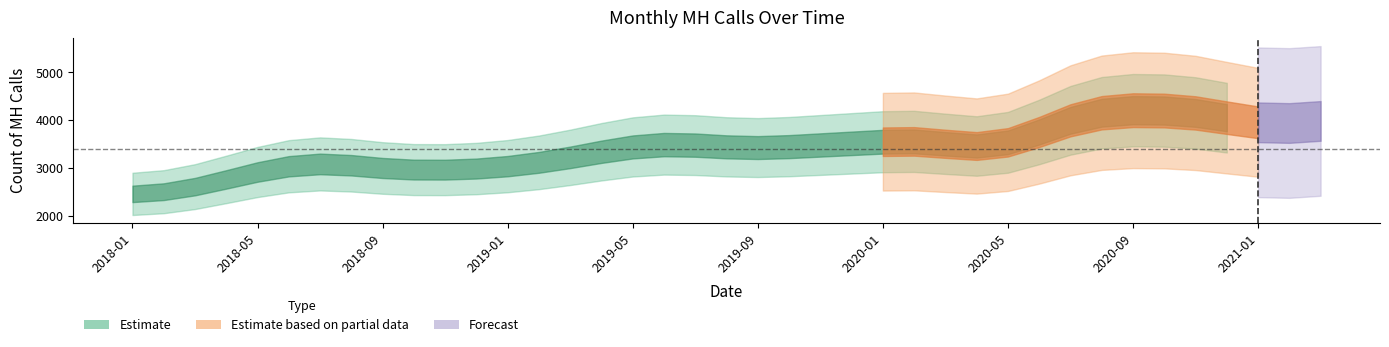

What is the ratio of the value at 2018-05 to the value at 2019-11?

0.9